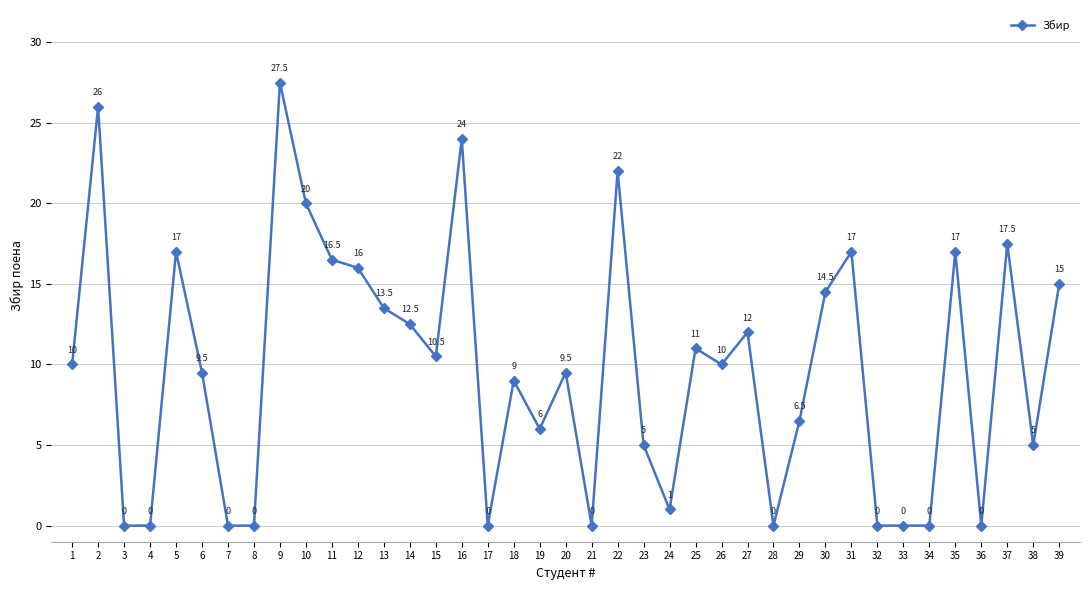

What is the difference between the maximum and second lowest values?

27.5